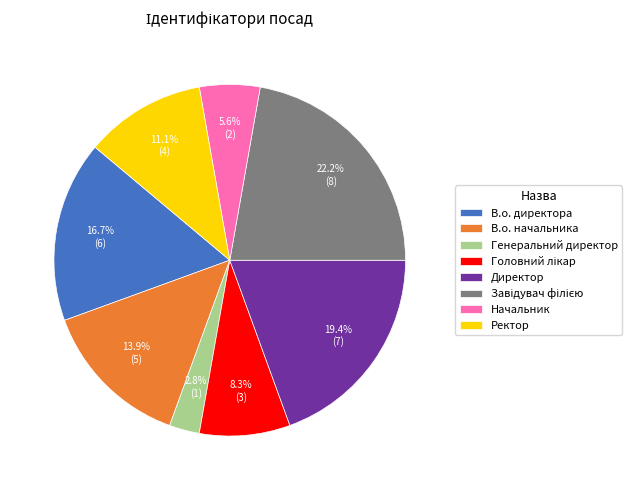

Is there any slice that represents more than half of the pie?

No